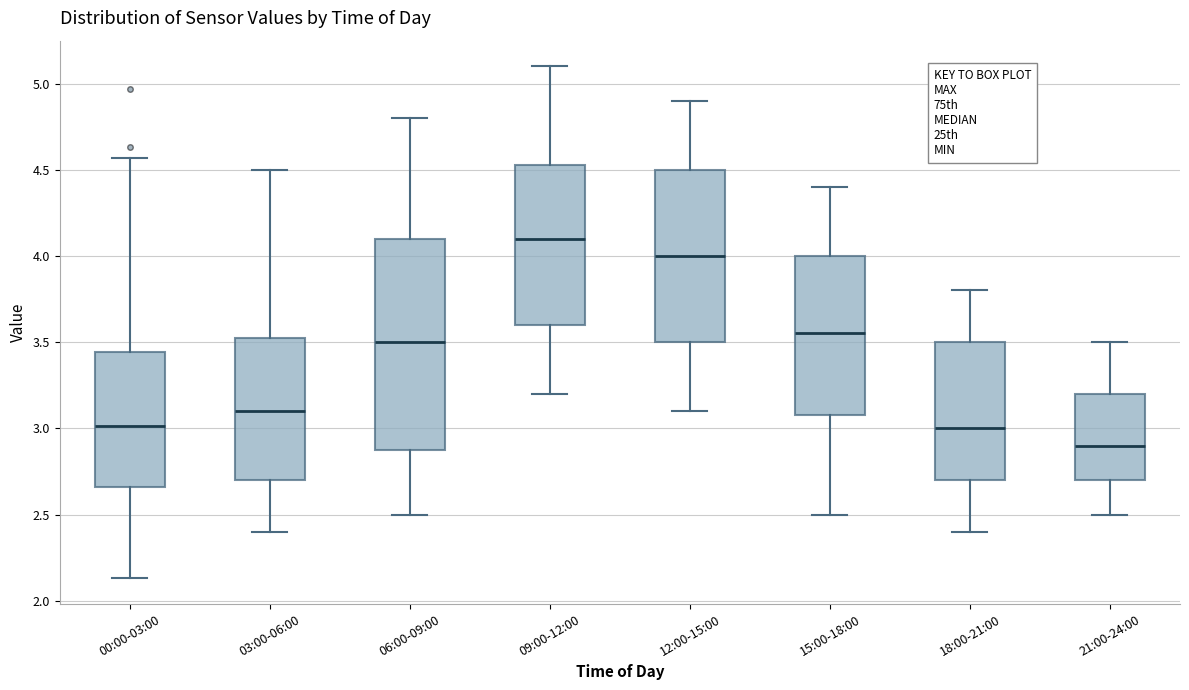

Reading left to right, transcribe this box plot: for each box, give where its median line is, the range the box spans, and where its two whiskers end, as read against the y-axis. The values are not printed on the chart, so give them approximately, as read against the axis.

00:00-03:00: median 3.00, box 2.65 to 3.45, whiskers 2.15 to 4.55
03:00-06:00: median 3.10, box 2.70 to 3.55, whiskers 2.40 to 4.50
06:00-09:00: median 3.50, box 2.90 to 4.10, whiskers 2.50 to 4.80
09:00-12:00: median 4.10, box 3.60 to 4.55, whiskers 3.20 to 5.10
12:00-15:00: median 4.00, box 3.50 to 4.50, whiskers 3.10 to 4.90
15:00-18:00: median 3.55, box 3.10 to 4.00, whiskers 2.50 to 4.40
18:00-21:00: median 3.00, box 2.70 to 3.50, whiskers 2.40 to 3.80
21:00-24:00: median 2.90, box 2.70 to 3.20, whiskers 2.50 to 3.50